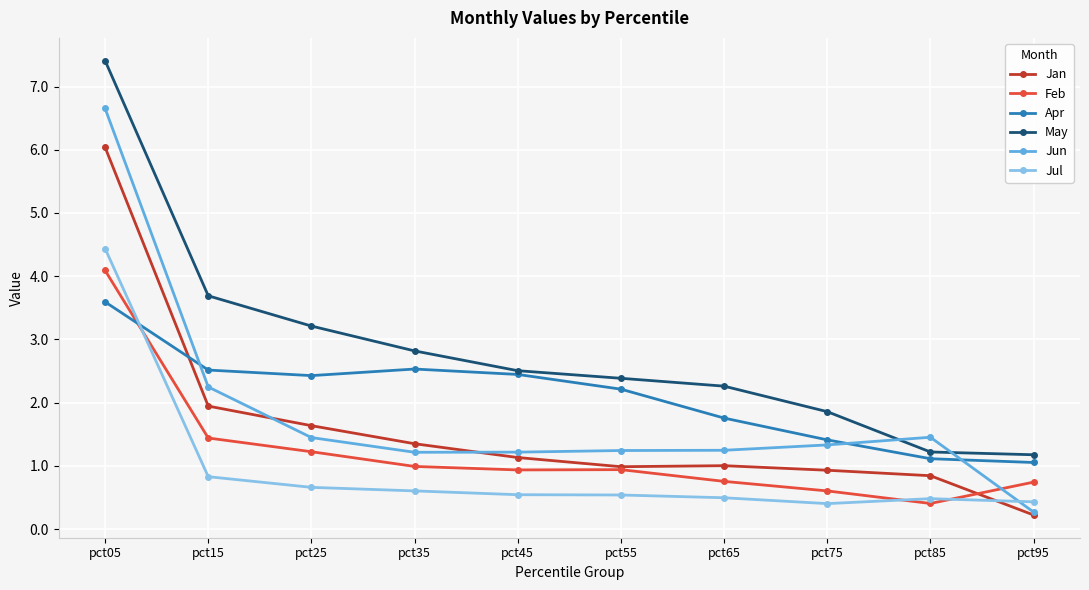

What is the lowest value of the Jan series?

0.2